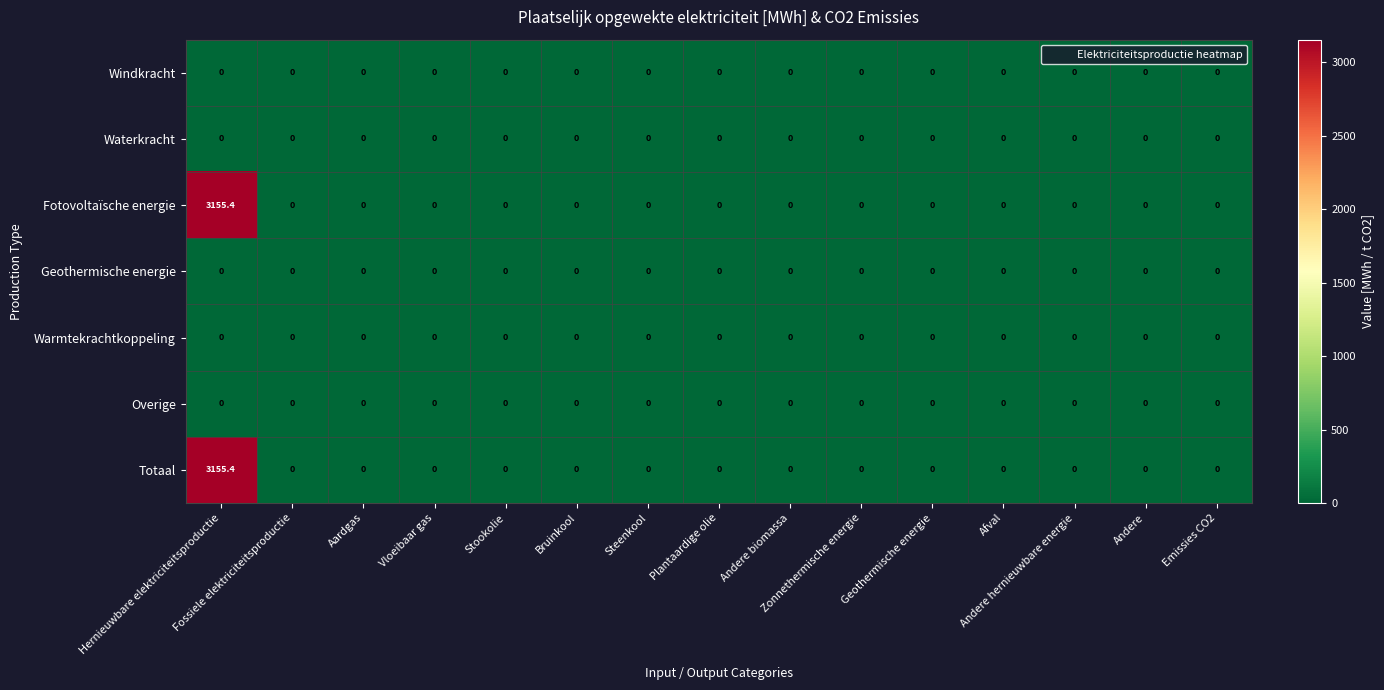

What is the maximum value shown in the chart?

3155.4